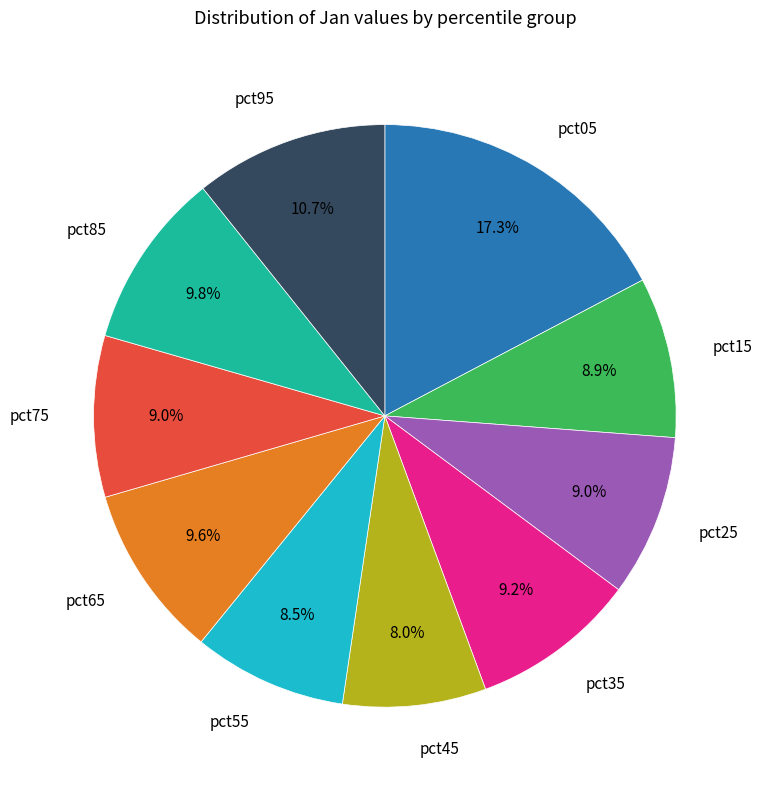

Is there any slice that represents more than half of the pie?

No